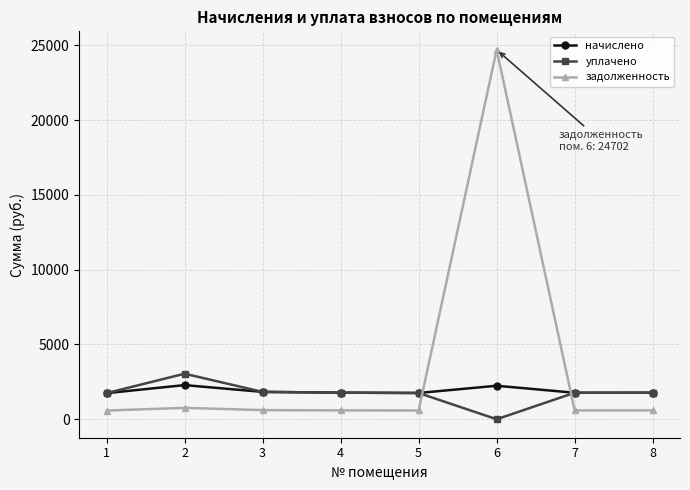

True or false: задолженность has more than 1 points higher than both neighbors.

True